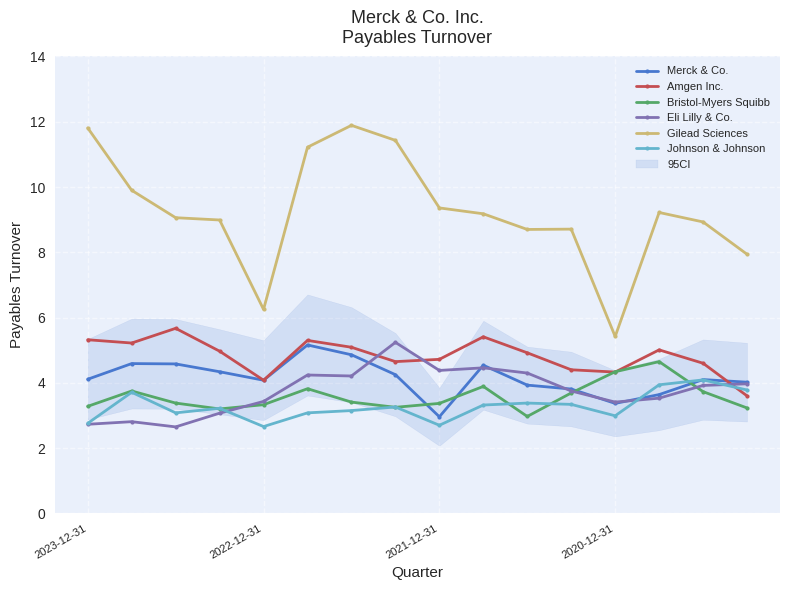

True or false: Gilead Sciences and Amgen Inc. cross at least once.

False